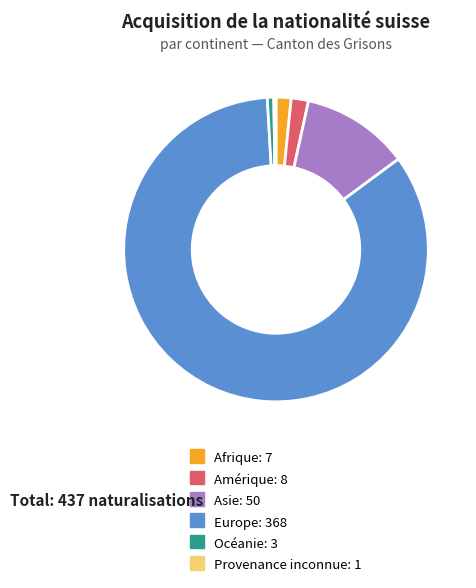

Do Asie and Amérique together represent more than half of the pie?

No